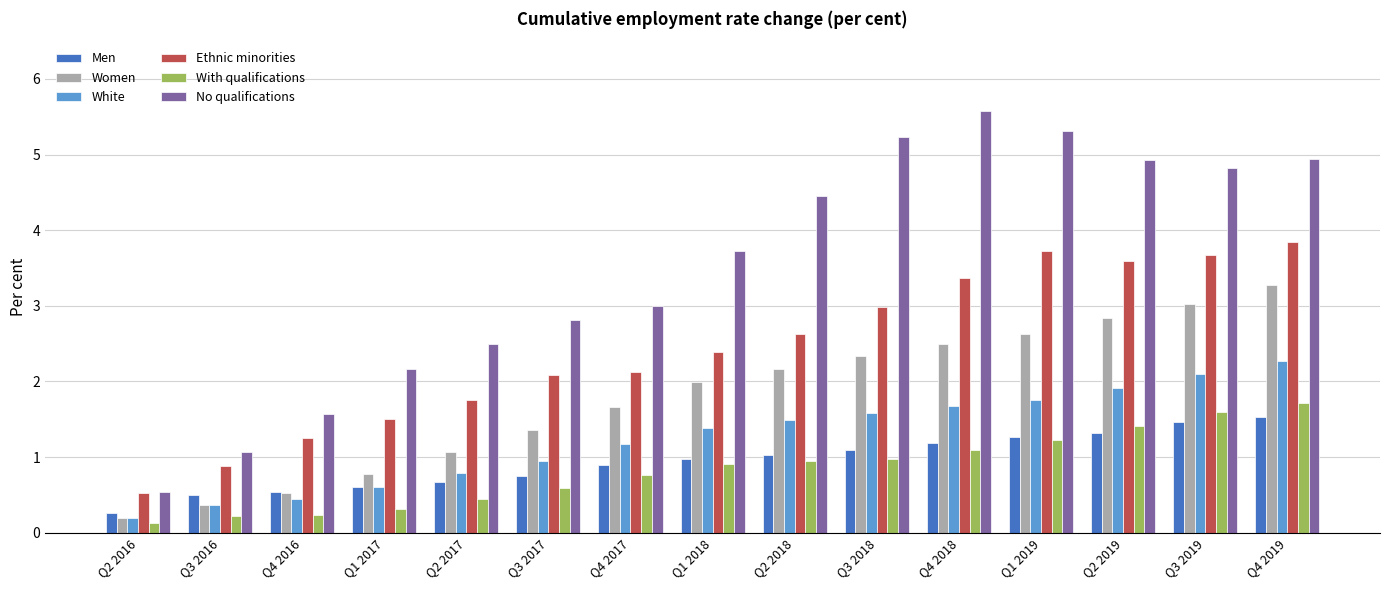

Is the value of Ethnic minorities at Q1 2017 greater than the value of Men at Q3 2018?

Yes